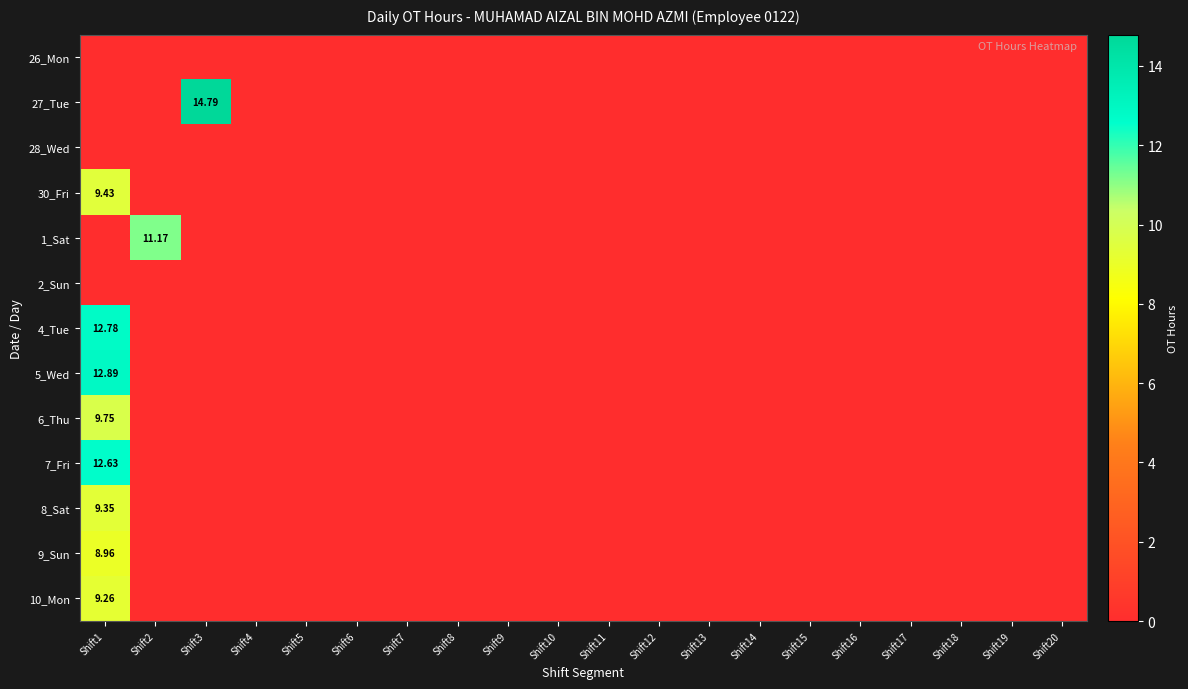

What is the greatest value displayed?

14.8